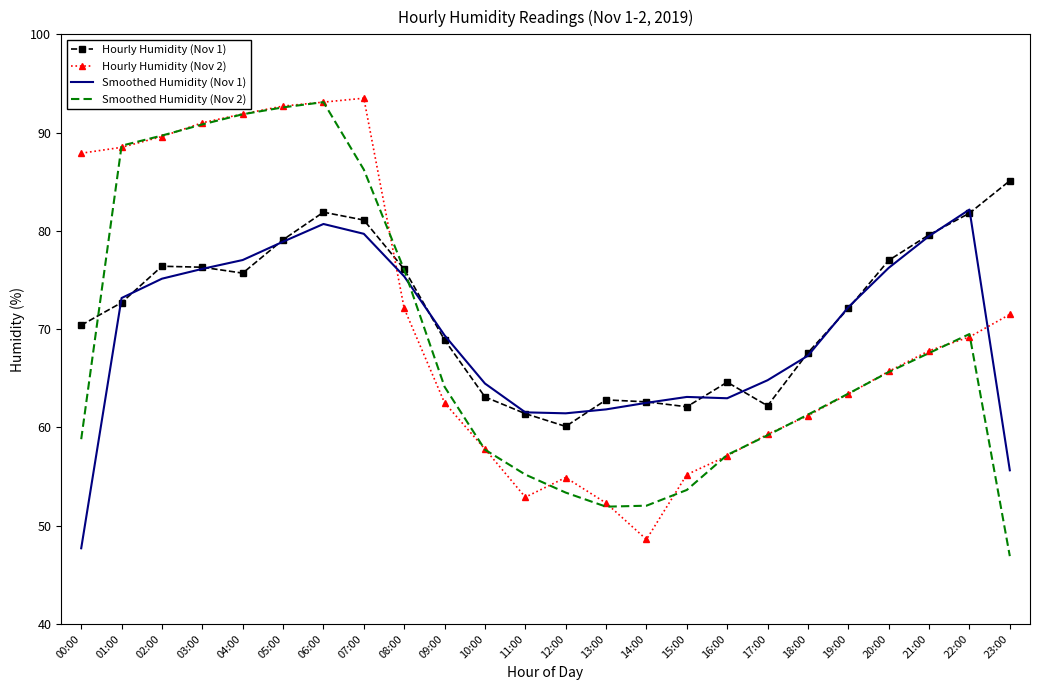

Is it true that Hourly Humidity (Nov 1) equals 67.6 at 18:00?

True